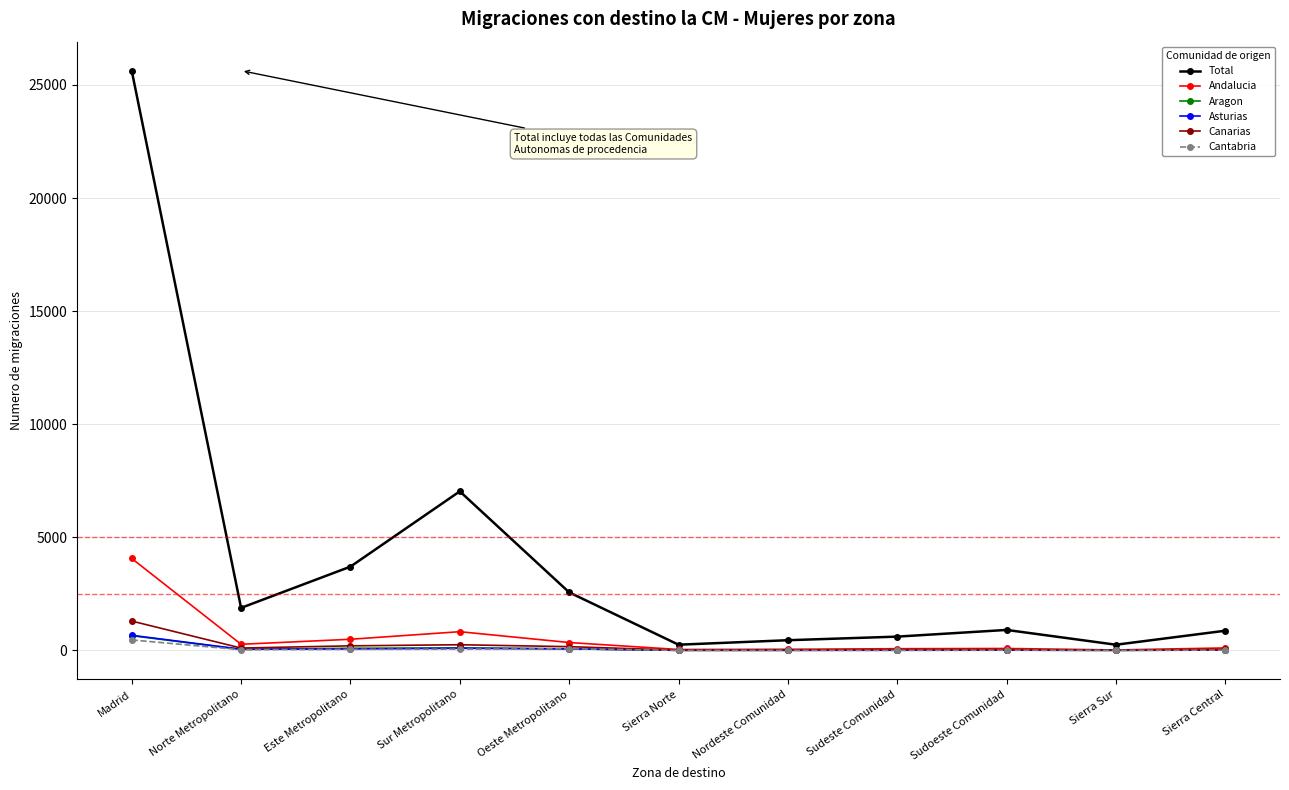

At how many categories does at least one series exceed 13096?

1